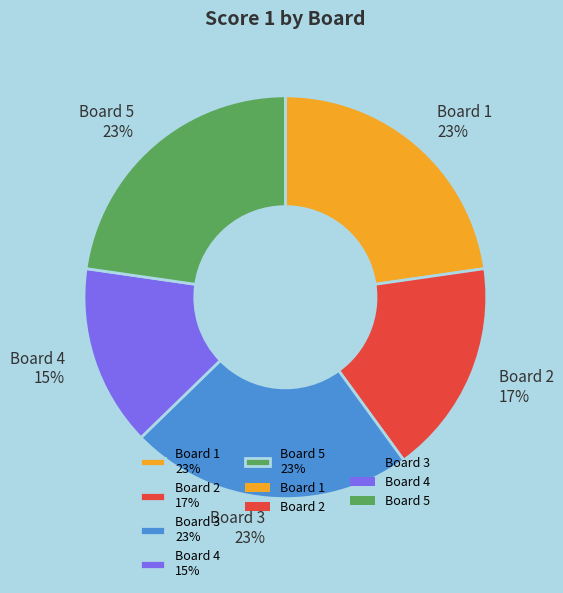

To the nearest percent, what portion does Board 5 23% represent?

23%